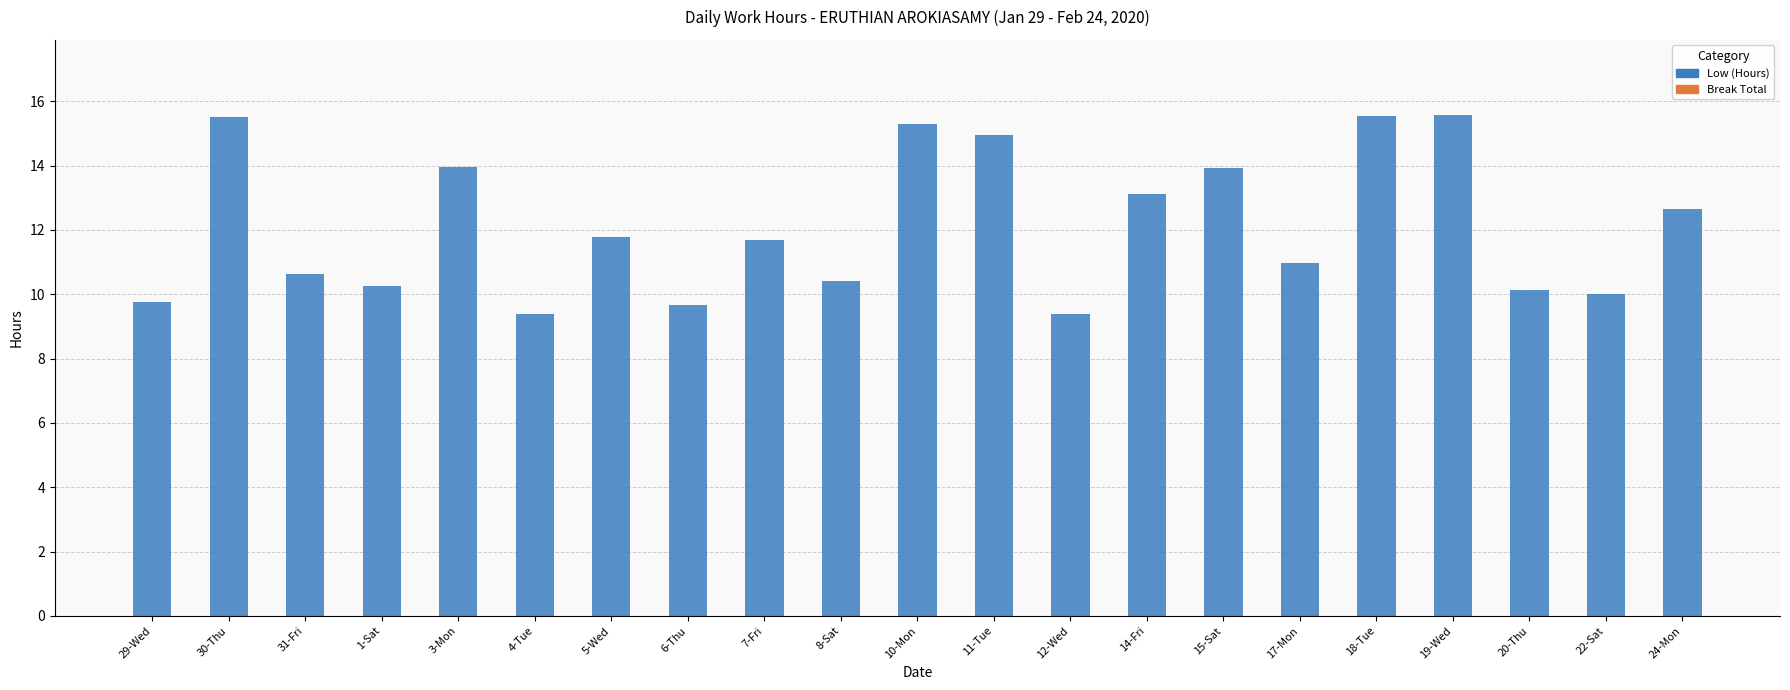

Count the number of data series in this chart.

1